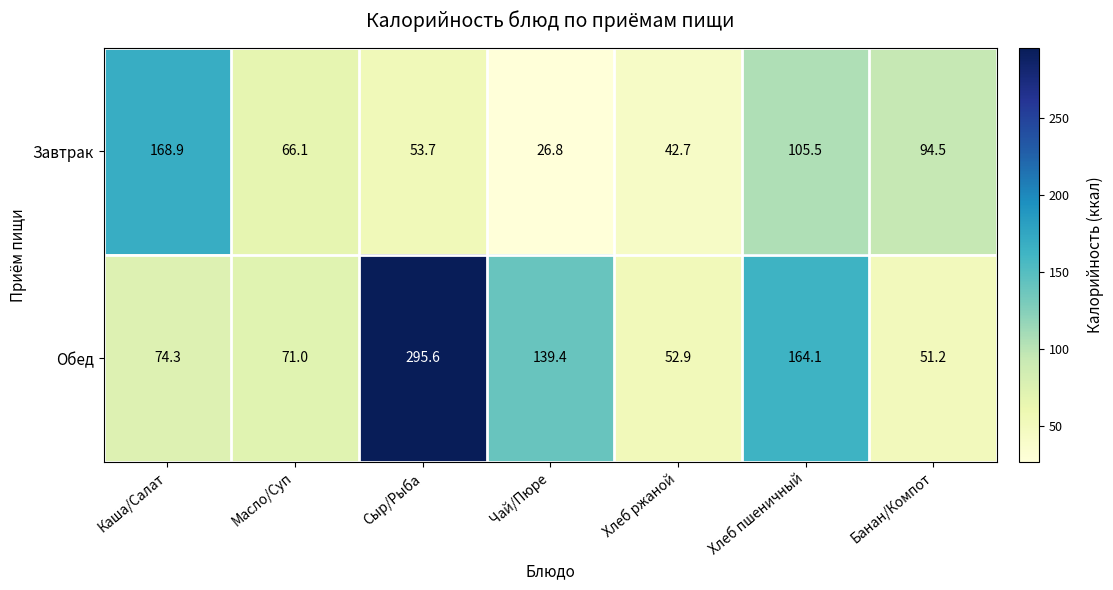

Which series has the largest range (max minus min)?

Обед